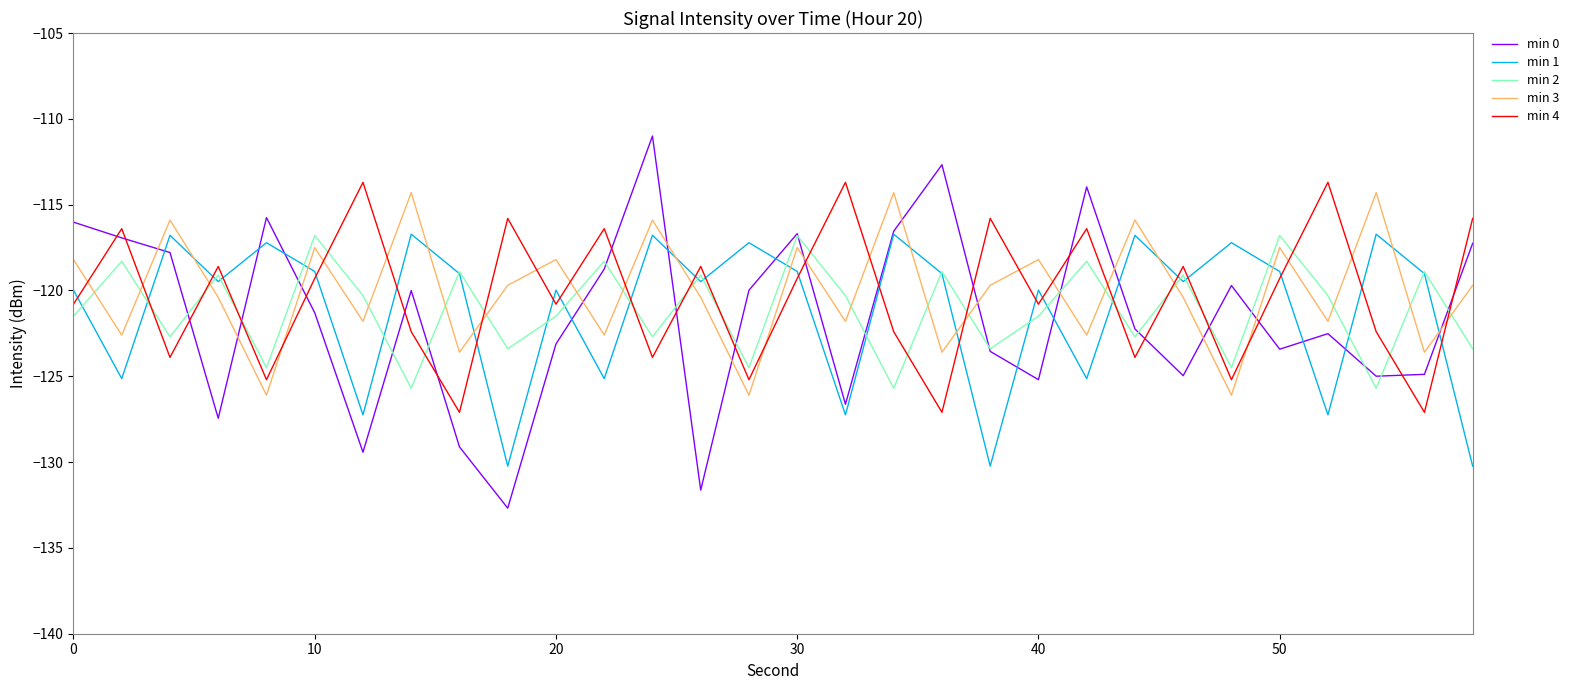

True or false: min 0 and min 3 intersect in this chart.

True